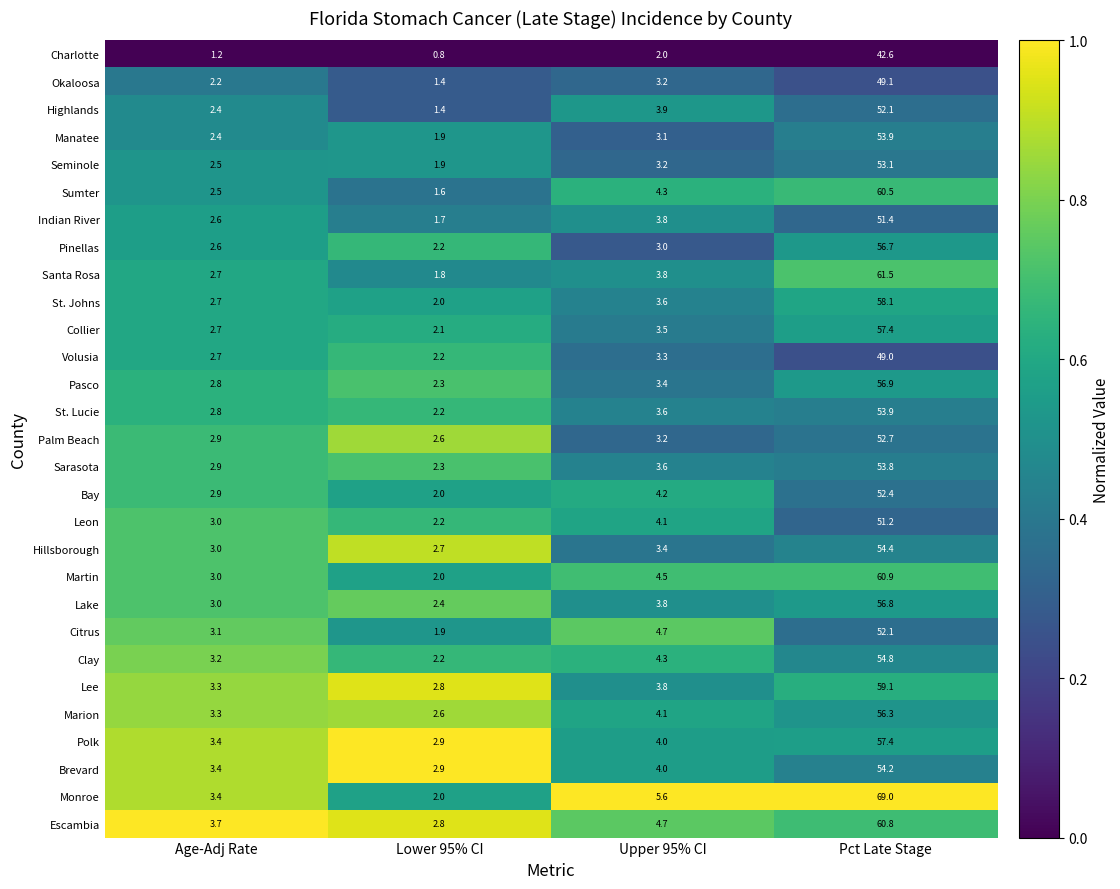

True or false: Charlotte has a value of 0.8 at Lower 95% CI.

True